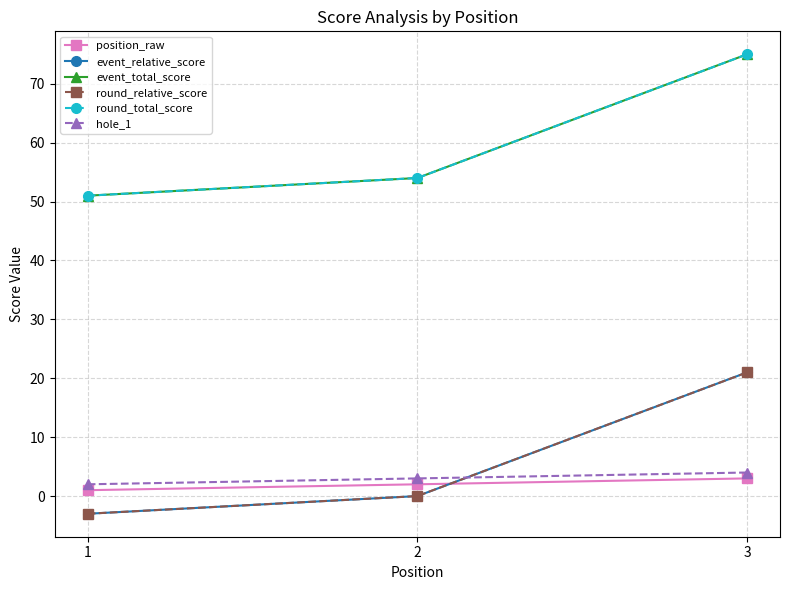

At which category is the sum across all series the highest?

3